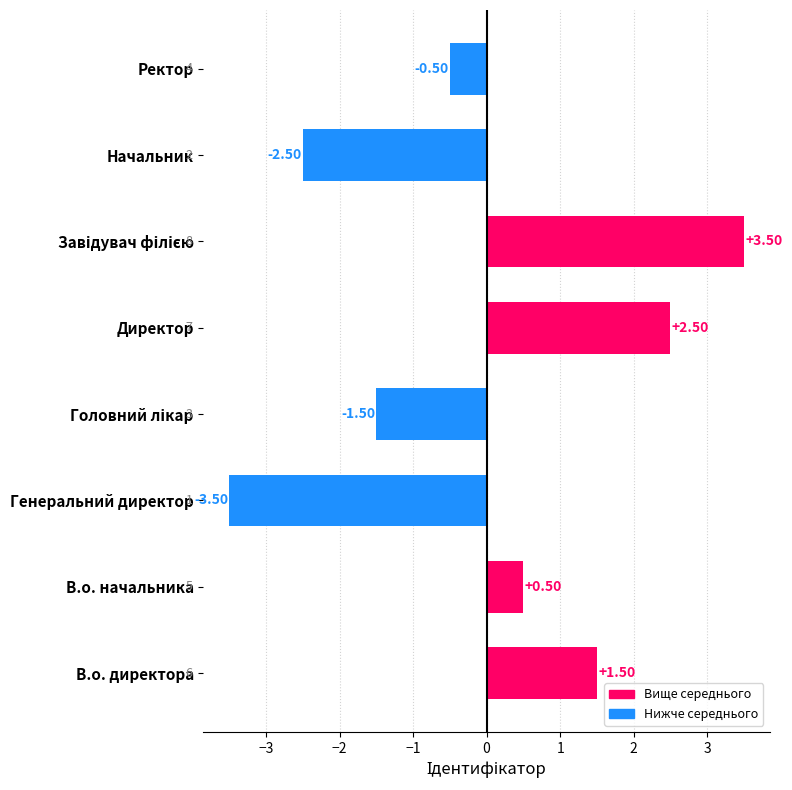

Which label corresponds to the smallest value in the chart?

Генеральний директор